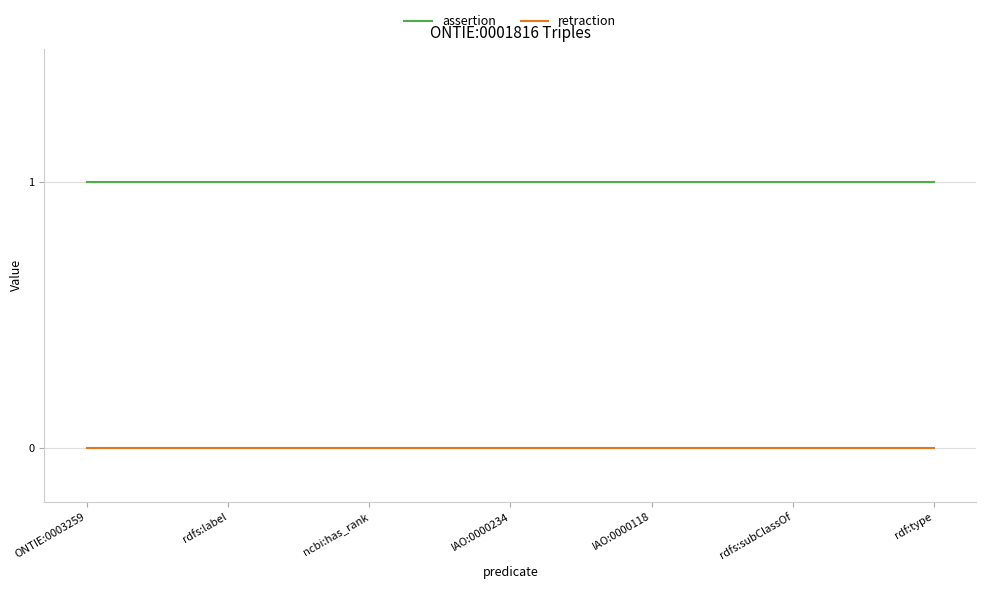

True or false: assertion and retraction intersect in this chart.

False